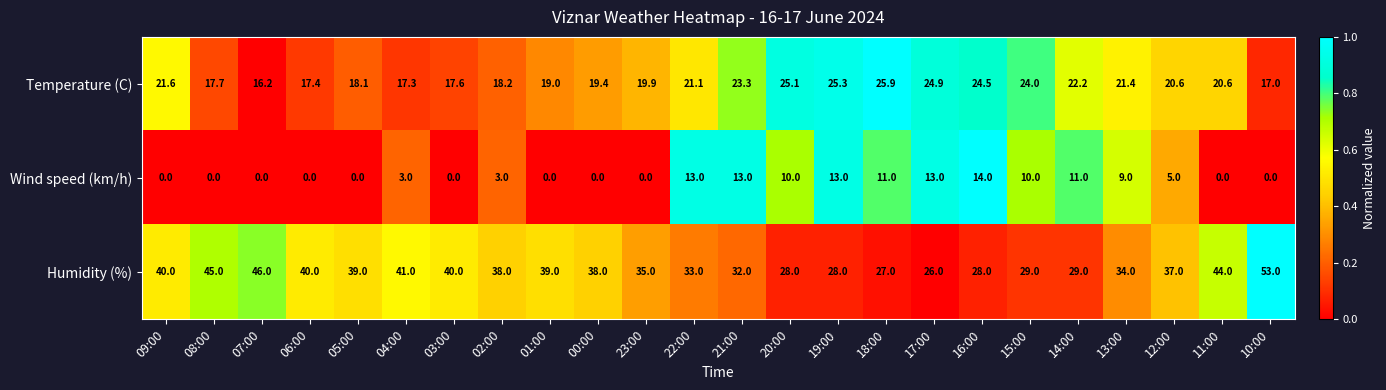

Which series has the widest spread of values?

Humidity (%)